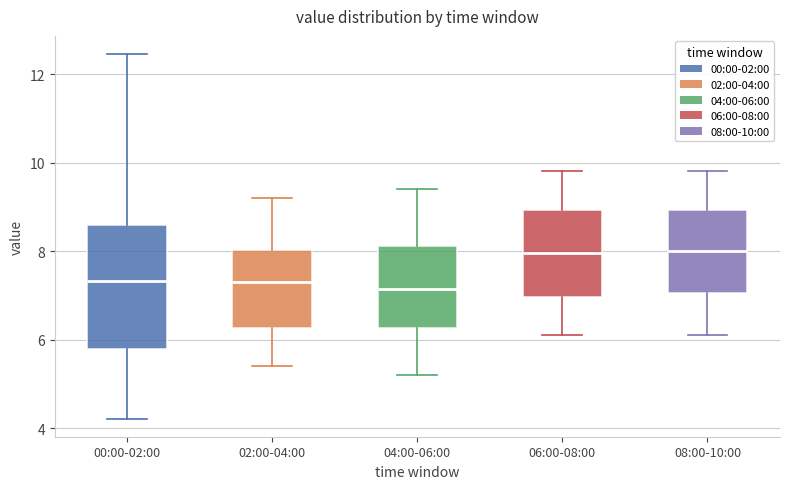

Where does the upper whisker of the box for 08:00-10:00 end on the y-axis? The values are not printed on the chart, so give them approximately, as read against the axis.

9.8